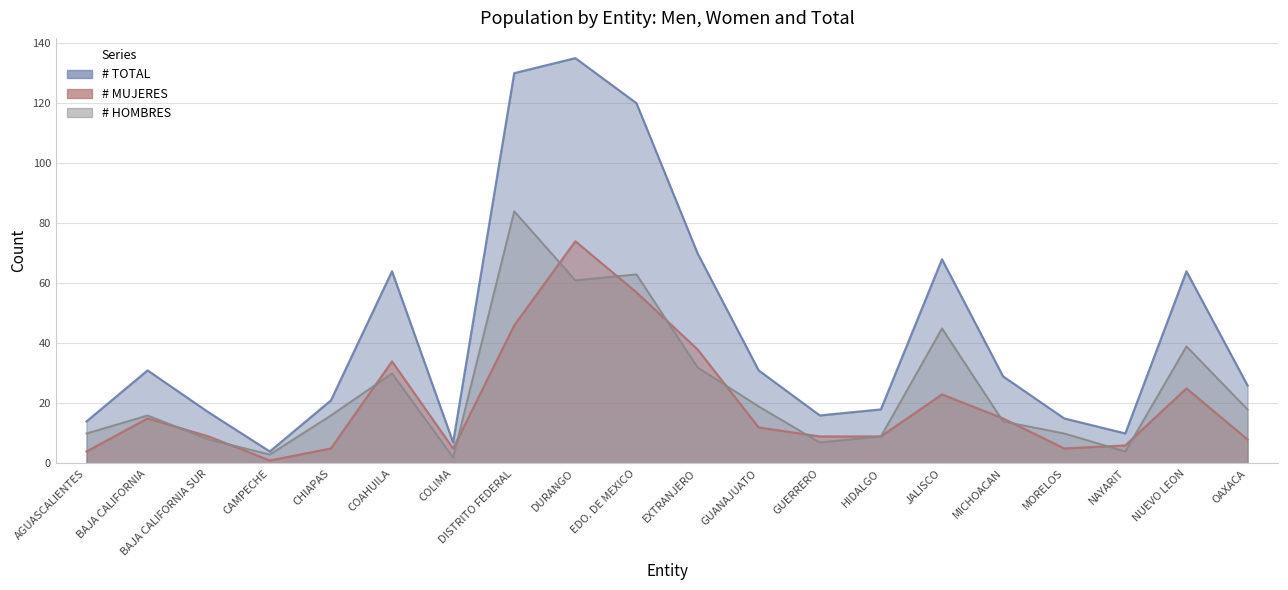

Reading right to left, what are all the values shown in this chart?

# HOMBRES: 18	39	4	10	14	45	9	7	19	32	63	61	84	2	30	16	3	8	16	10
# MUJERES: 8	25	6	5	15	23	9	9	12	38	57	74	46	5	34	5	1	9	15	4
# TOTAL: 26	64	10	15	29	68	18	16	31	70	120	135	130	7	64	21	4	17	31	14